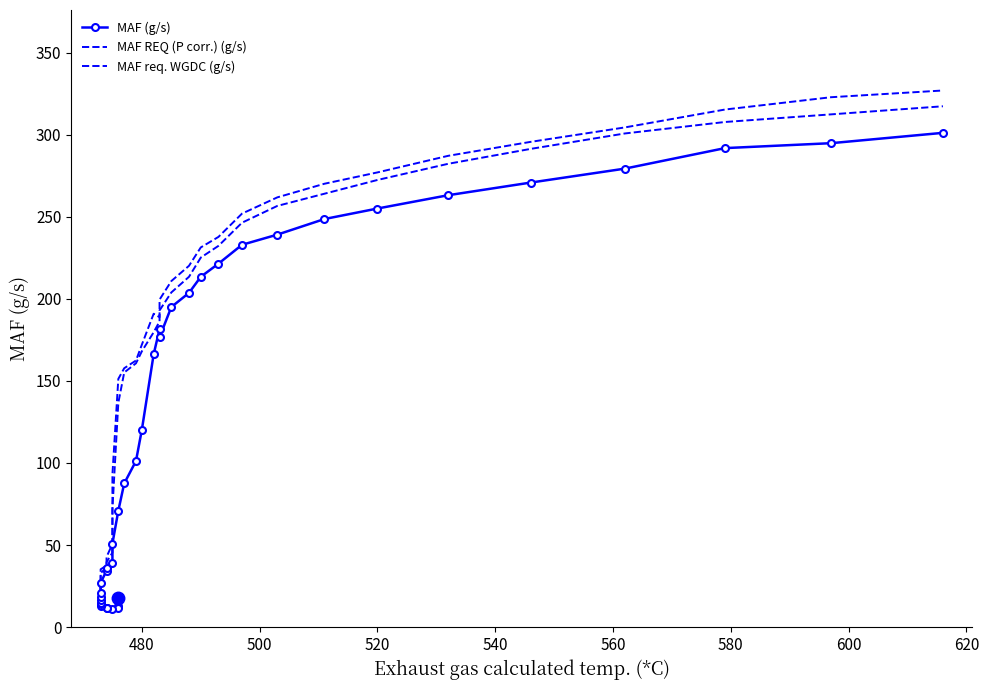

What is the label of the 5th point from the left?

540